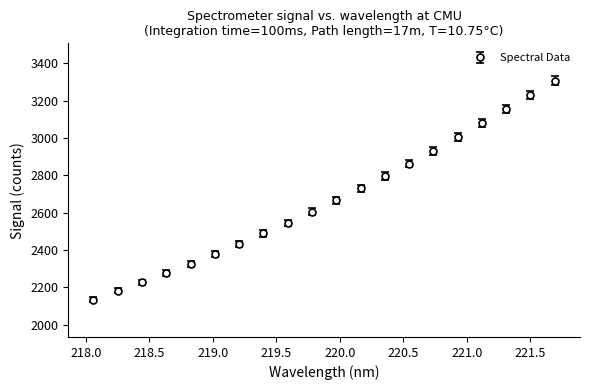

What is the value of the 9th point from the left?

2545.6